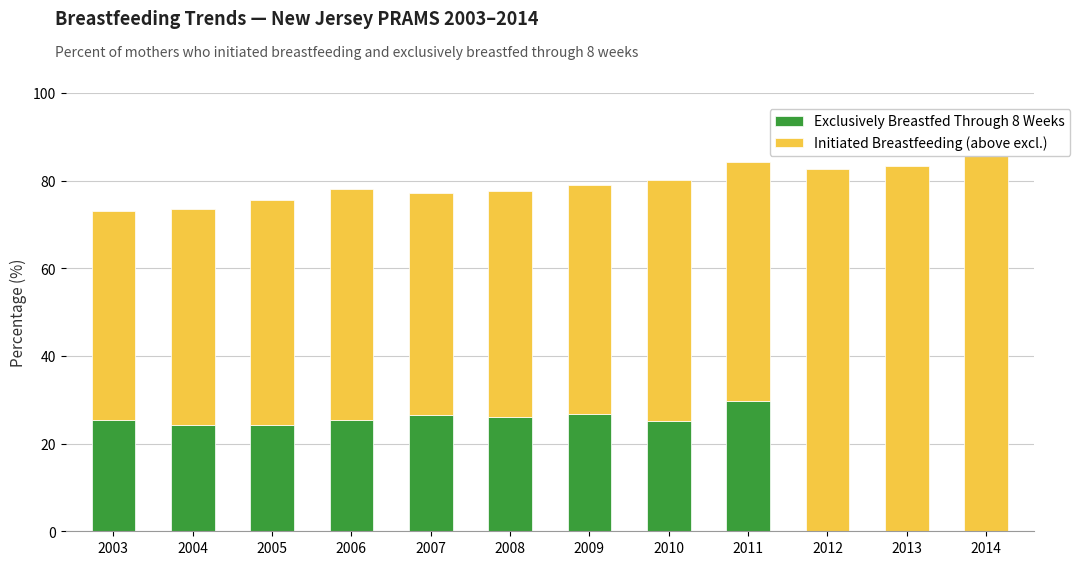

Which series changed the most between 2005 and 2007?

Exclusively Breastfed Through 8 Weeks